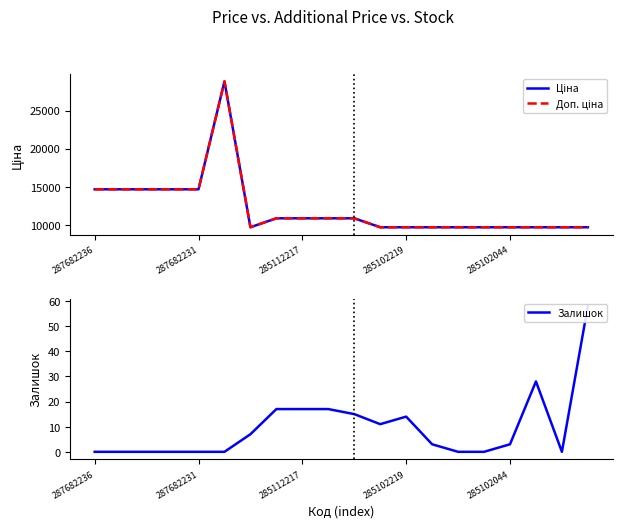

What are all the series names shown in the legend?

Ціна, Доп. ціна, Залишок